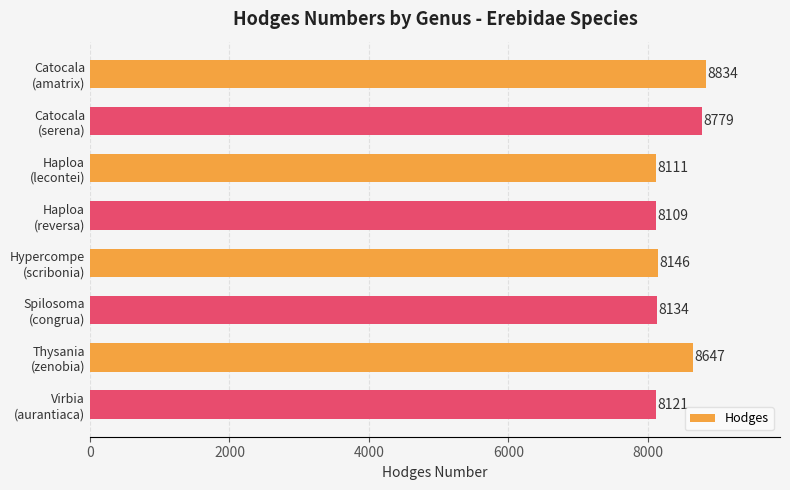

What is the value of the 8th bar from the top?

8121